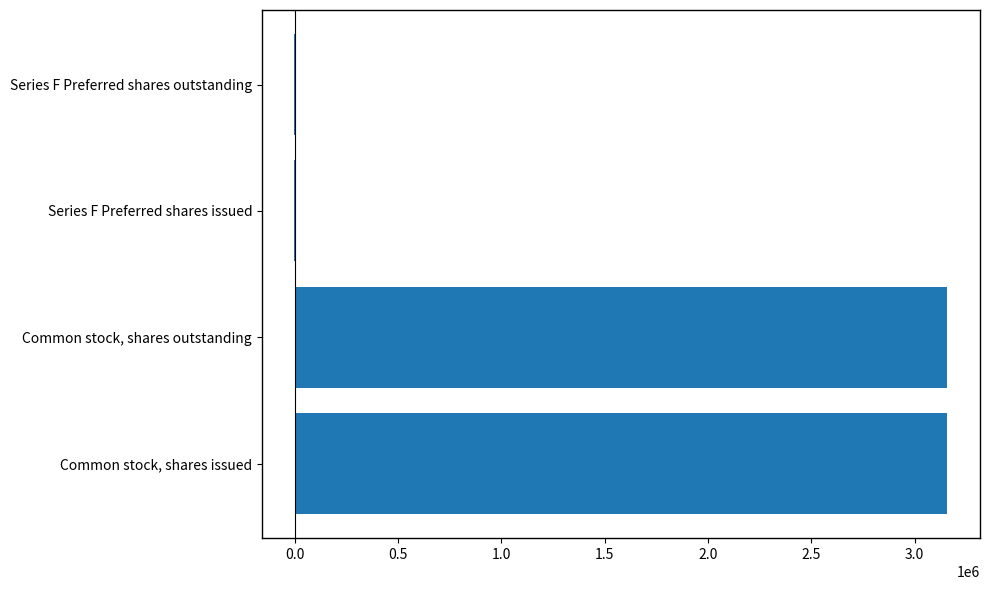

What is the sum of all values?

6315694